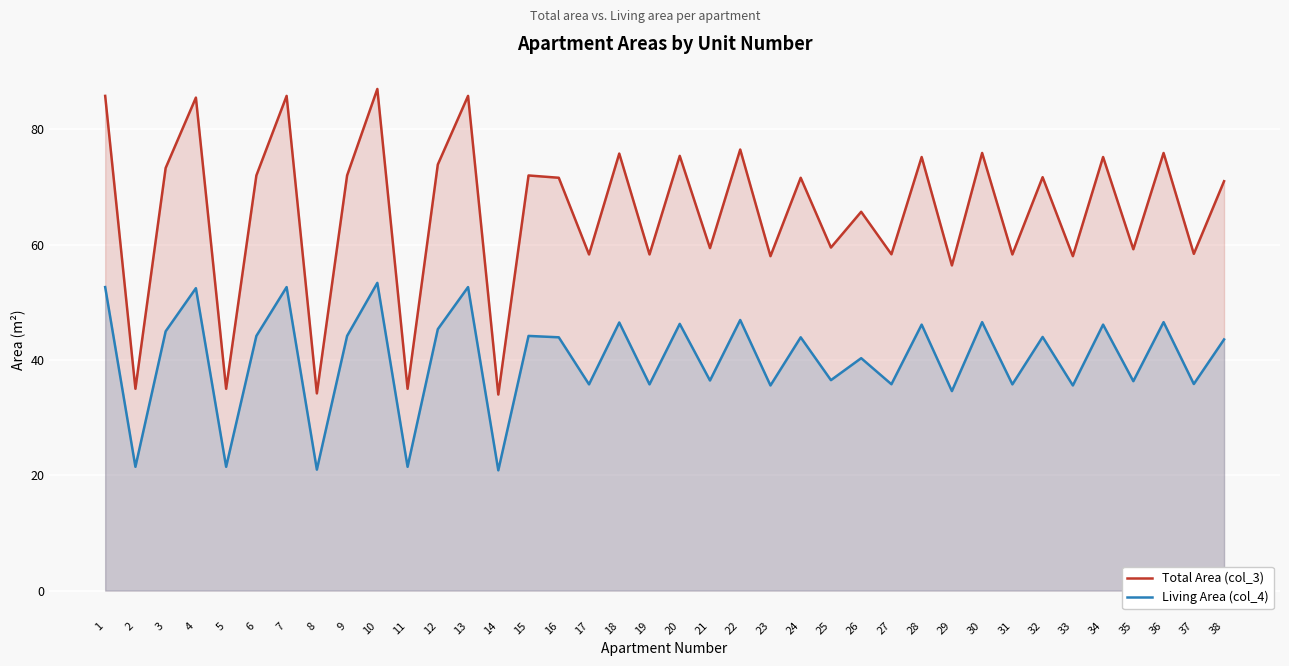

Reading left to right, transcribe all the data shown in this chart.

Total Area (col_3): 85.8	35.0	73.3	85.5	35.0	72.0	85.8	34.2	72.0	87.0	35.0	73.9	85.8	34.0	72.0	71.6	58.3	75.8	58.3	75.4	59.4	76.5	58.0	71.6	59.5	65.7	58.3	75.2	56.4	75.9	58.3	71.7	58.0	75.2	59.2	75.9	58.4	71.0
Living Area (col_4): 52.6	21.5	45.0	52.5	21.5	44.2	52.6	21.0	44.2	53.4	21.5	45.3	52.6	20.9	44.2	43.9	35.8	46.5	35.8	46.3	36.4	46.9	35.6	43.9	36.5	40.3	35.8	46.1	34.6	46.6	35.8	44.0	35.6	46.1	36.3	46.6	35.8	43.6